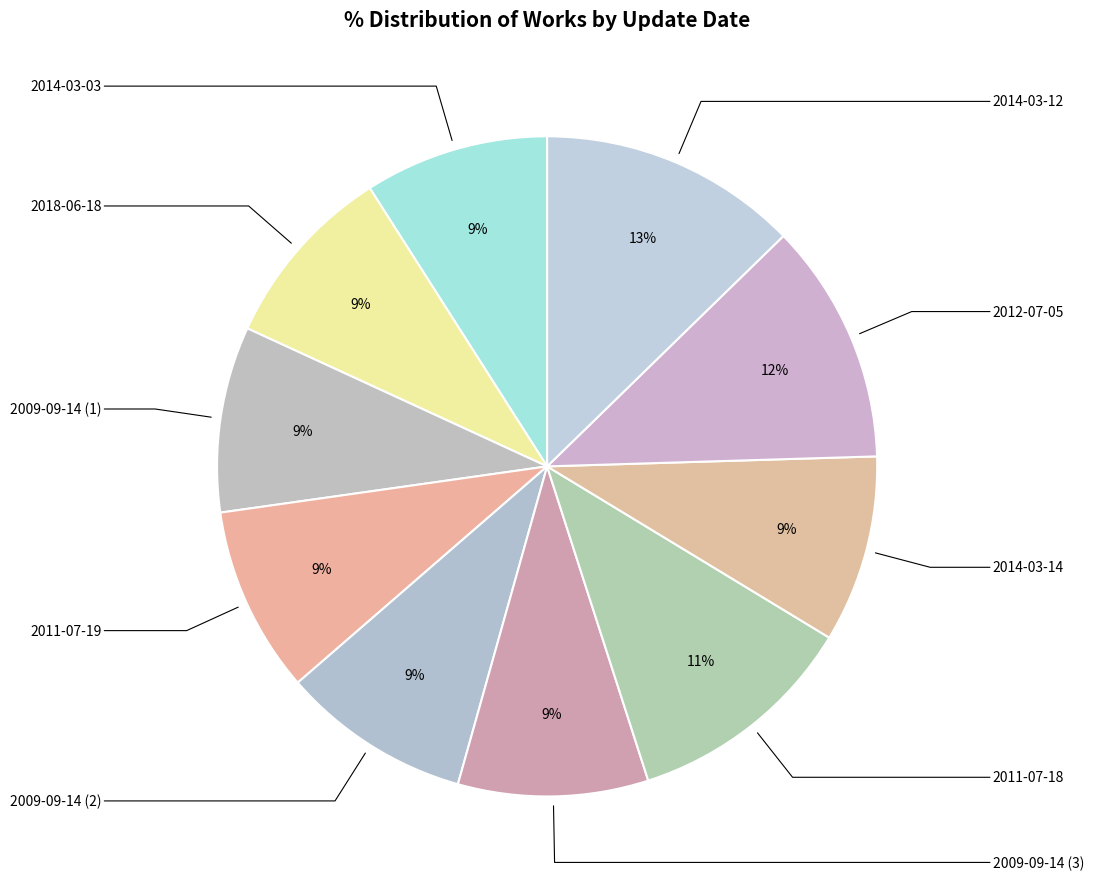

What is the largest slice in the pie chart?

2014-03-12